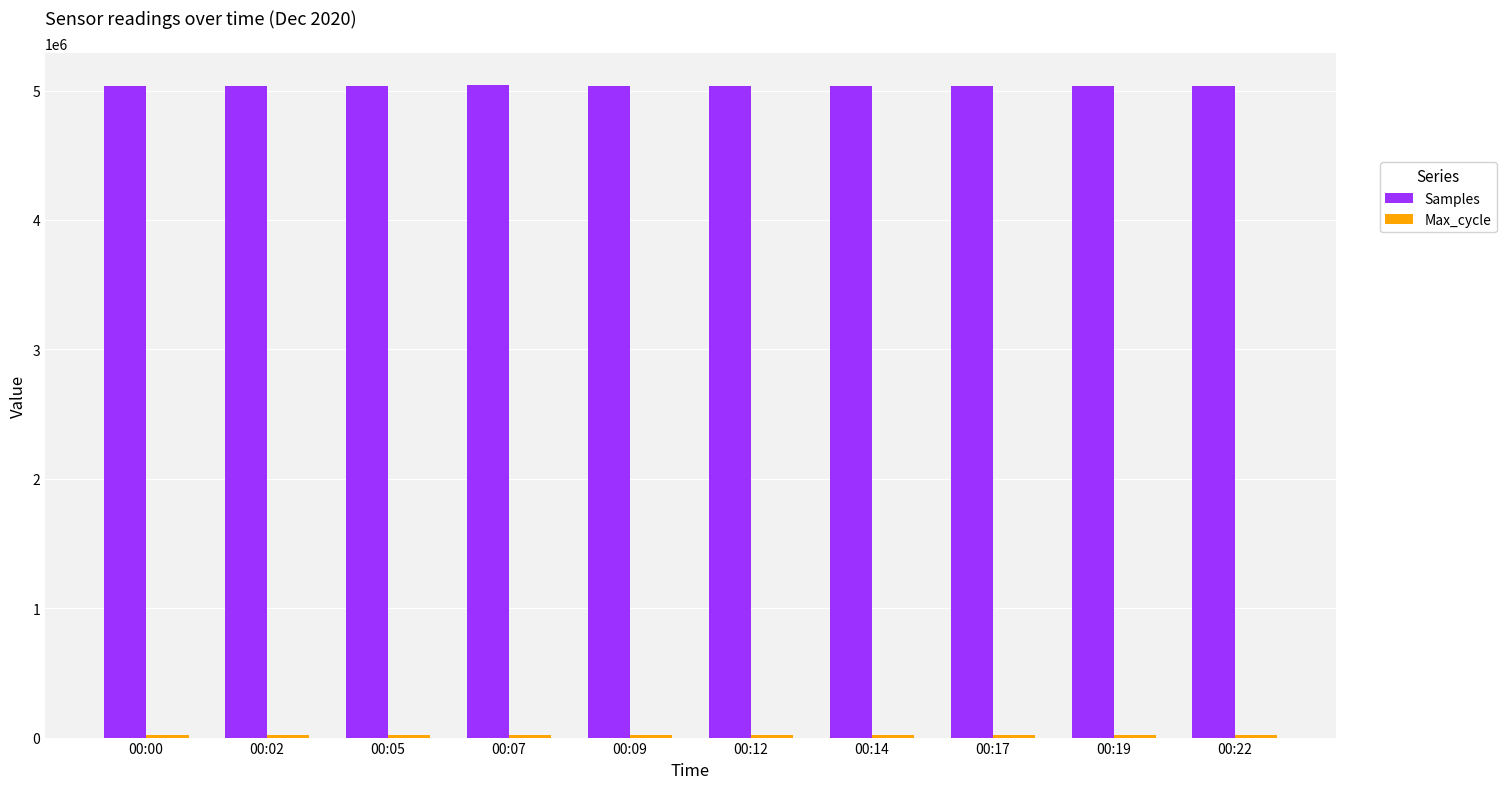

The Samples series shows 8500547 at 00:00. True or false?

False